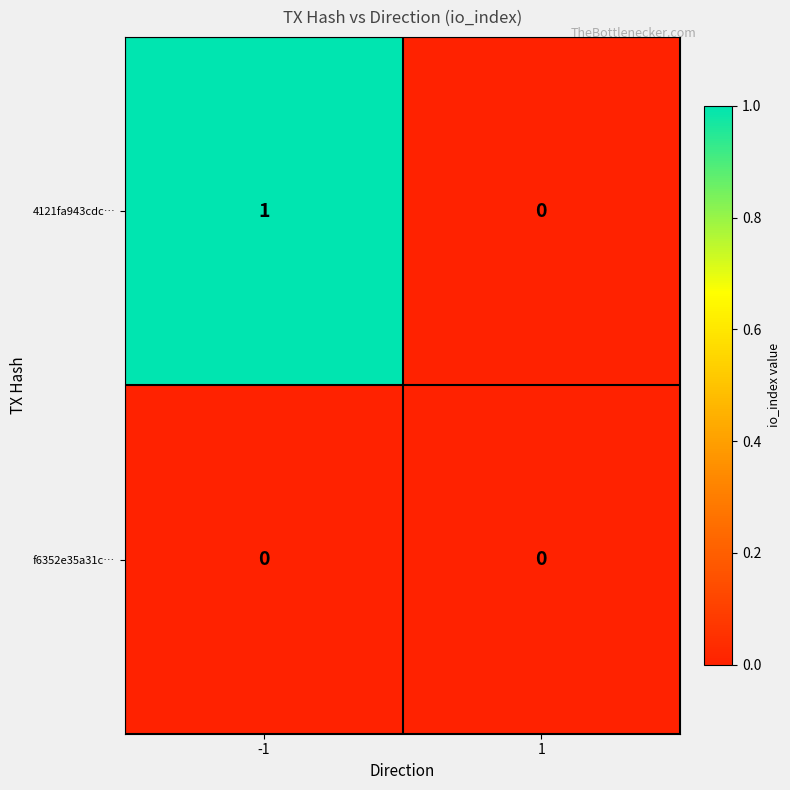

Which series has the largest total across all categories?

4121fa943cdc…